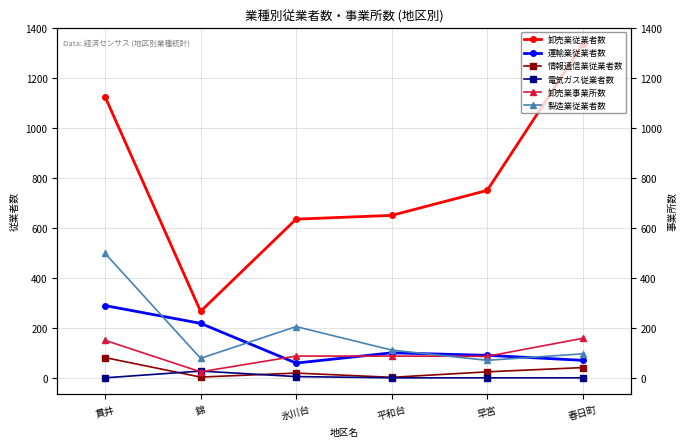

Rank the series at 氷川台 from lowest to highest value.

電気ガス従業者数, 情報通信業従業者数, 運輸業従業者数, 卸売業事業所数, 製造業従業者数, 卸売業従業者数